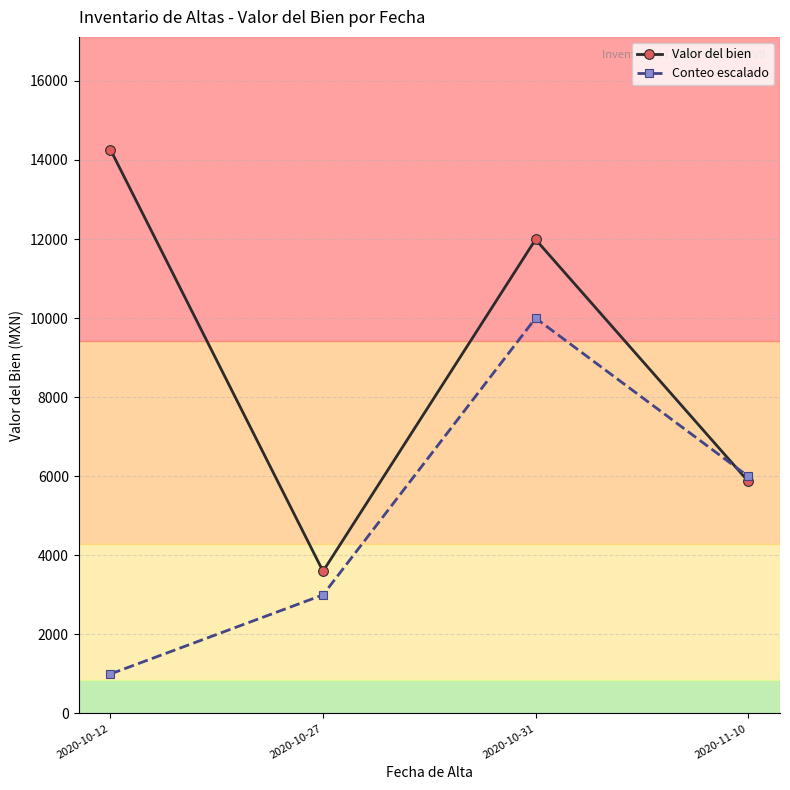

What is the difference between the Valor del bien values at 2020-11-10 and 2020-10-27?

2278.8